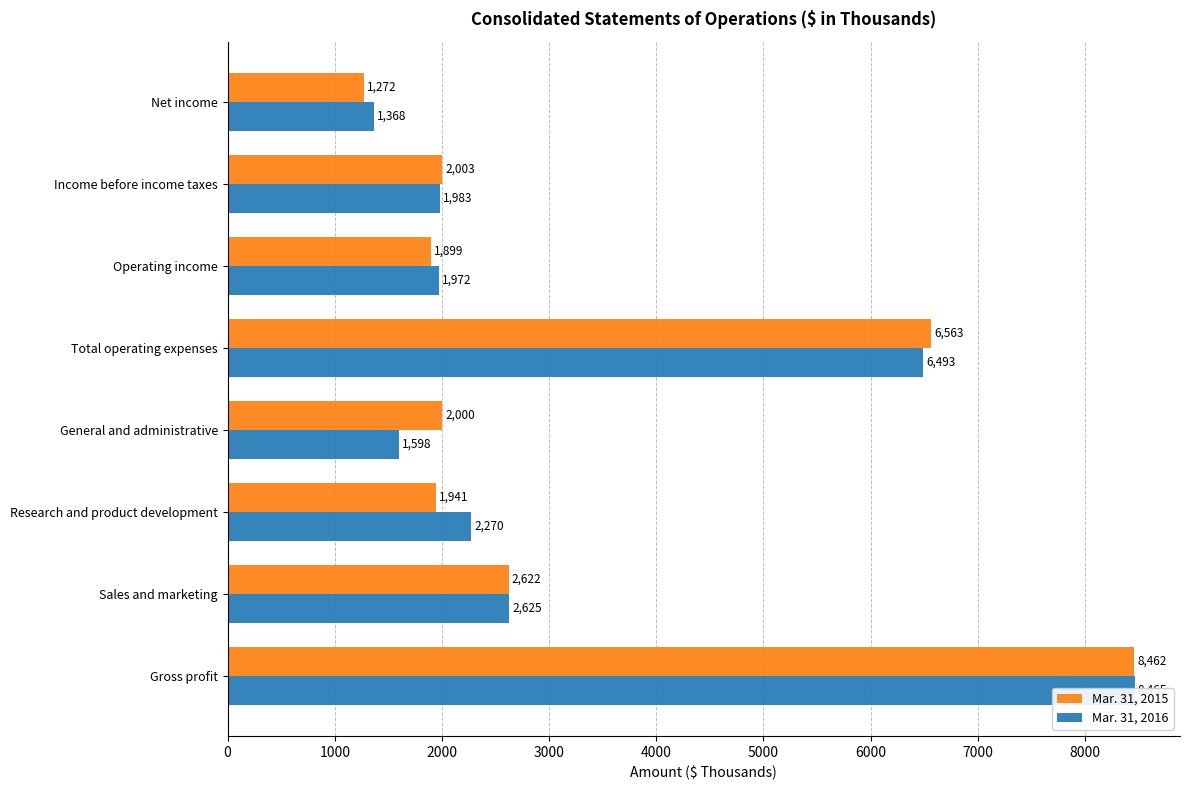

At how many categories does at least one series exceed 7586?

1